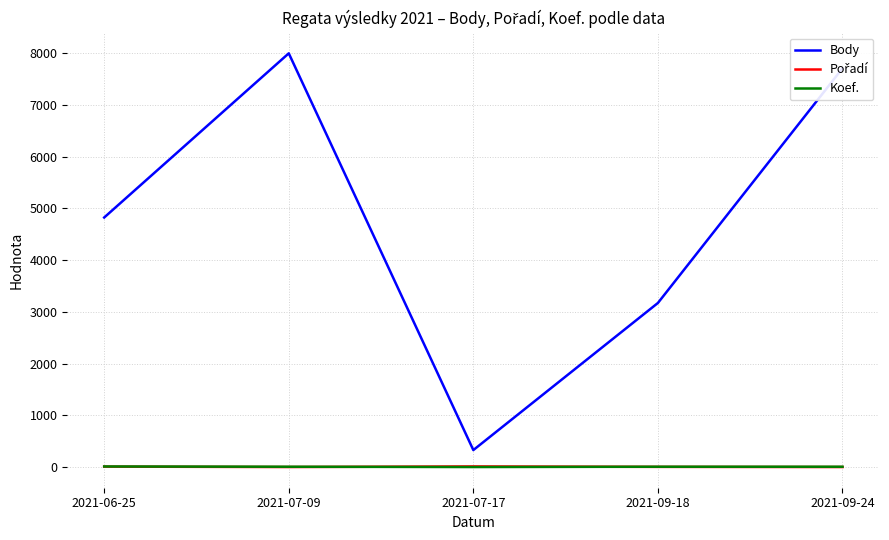

What is the highest value of the Body series?

7997